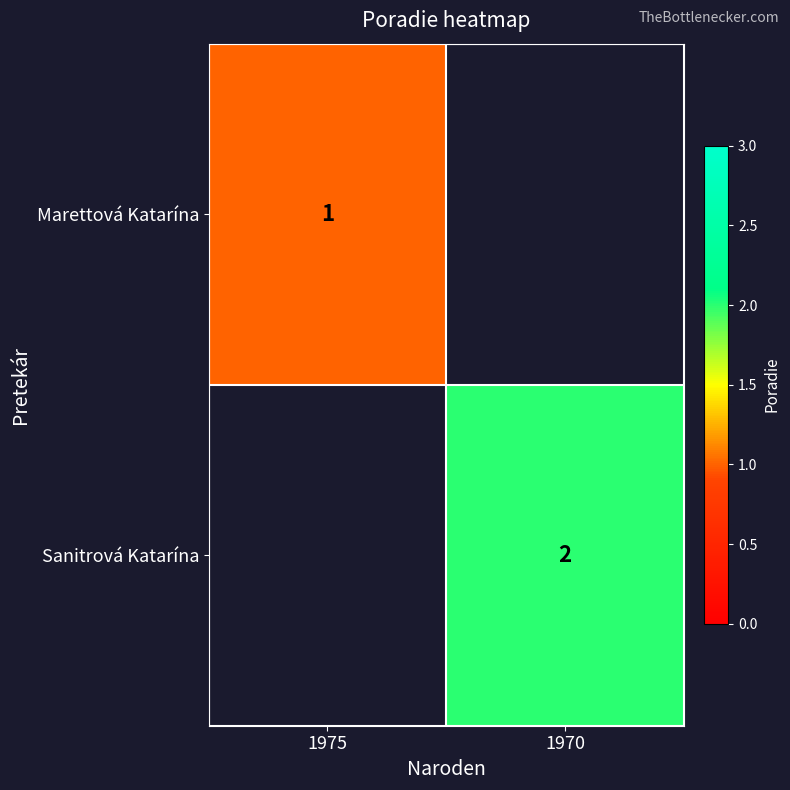

The Sanitrová Katarína series shows 1 at 1970. True or false?

False